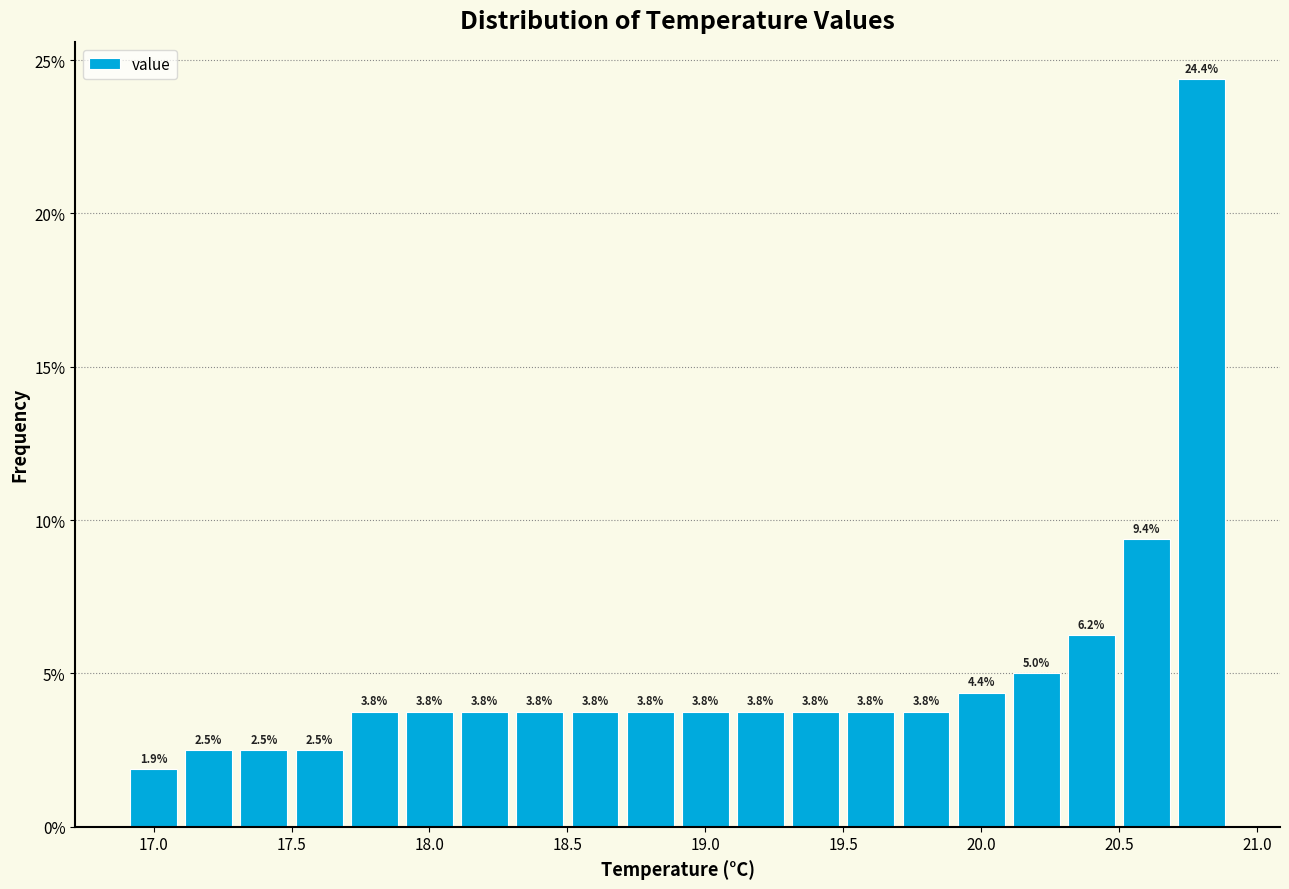

Over which range of the x-axis is the bar tallest?

20.7 to 20.9